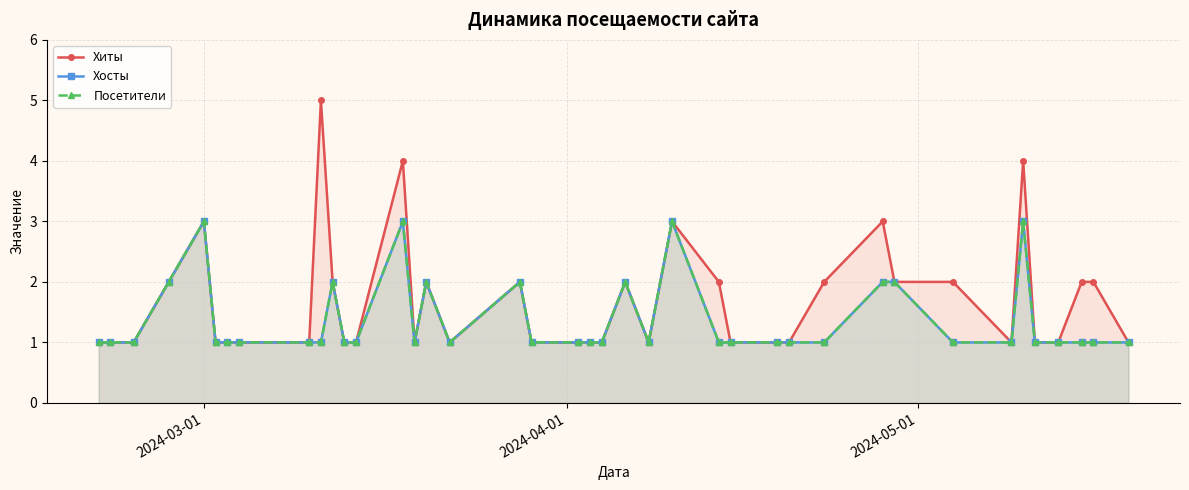

What is the difference between the second highest and second lowest values in the Хиты series?

3